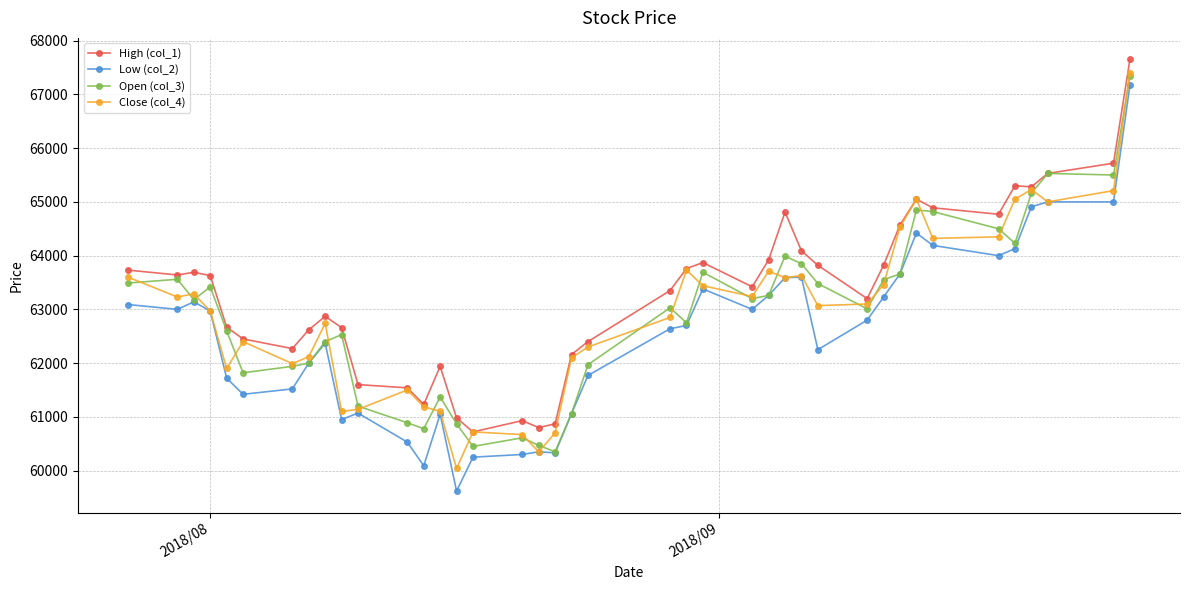

Which series has the largest range (max minus min)?

Low (col_2)